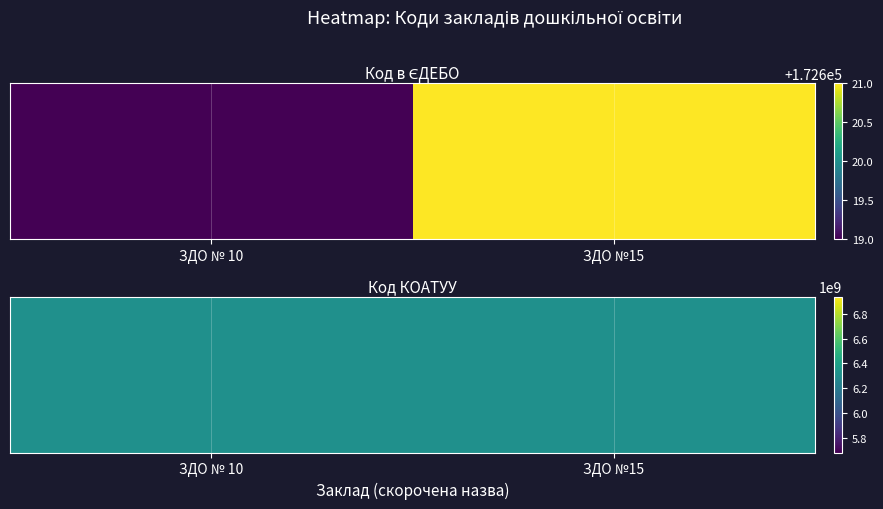

What is the difference between the ЗДО №15 values at 0 and 1?

6310572779